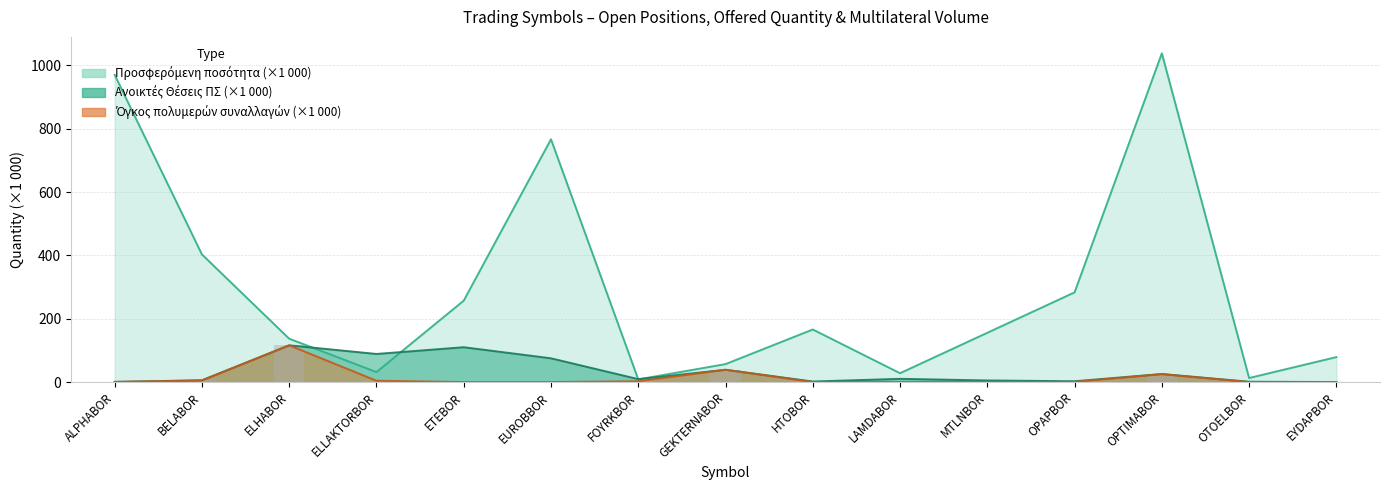

Reading left to right, list all the values displayed in this chart.

Προσφερόμενη ποσότητα: 970.2	403.0	136.9	31.4	257.1	766.7	8.4	56.7	166.0	27.9	155.6	283.2	1038.2	12.7	78.8
Ανοικτές Θέσεις ΠΣ: 0.5	5.6	116.0	88.7	110.0	75.0	9.2	38.8	1.7	10.2	5.0	2.5	25.4	1.0	0.0
Όγκος πολυμερών συναλλαγών: 0.5	5.0	116.0	4.2	0.0	0.0	2.5	38.8	0.0	0.0	0.0	0.5	25.0	0.0	0.0